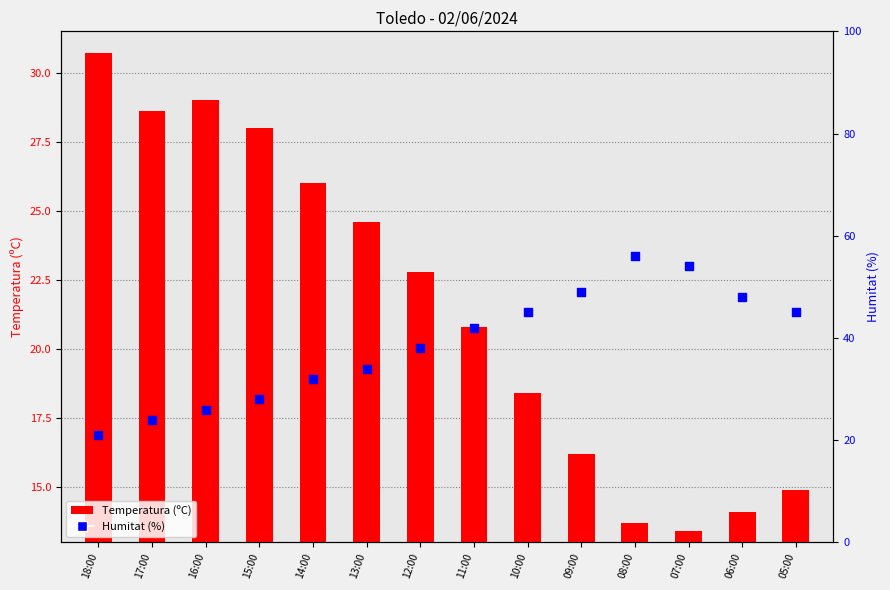

Which series contains the highest Y value?

Humitat (%)